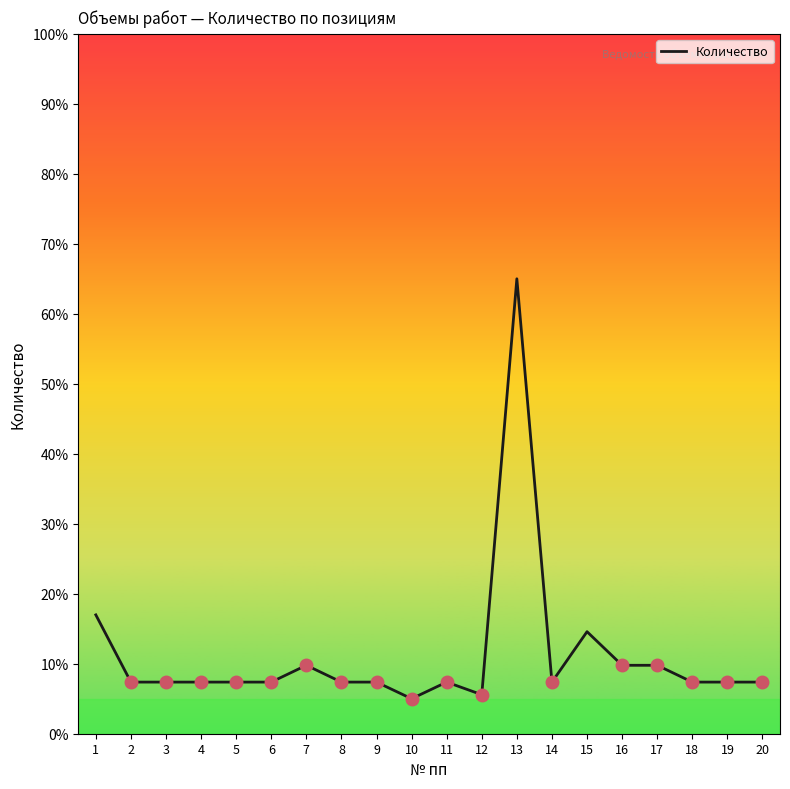

How many series are shown in this chart?

1